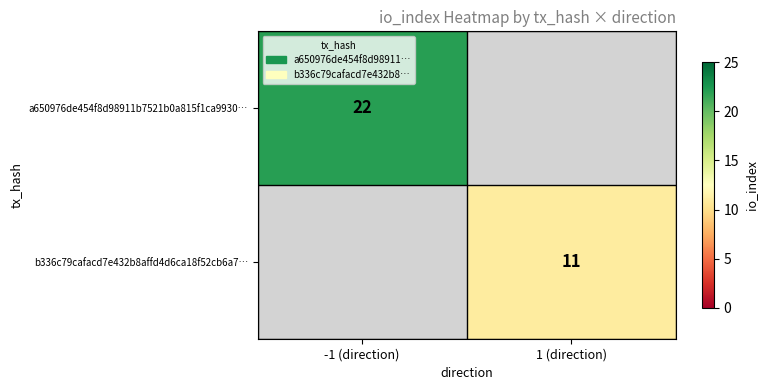

The value of b336c79cafacd7e432b8affd4d6ca18f52cb6a7… at 1 (direction) is 11. True or false?

True